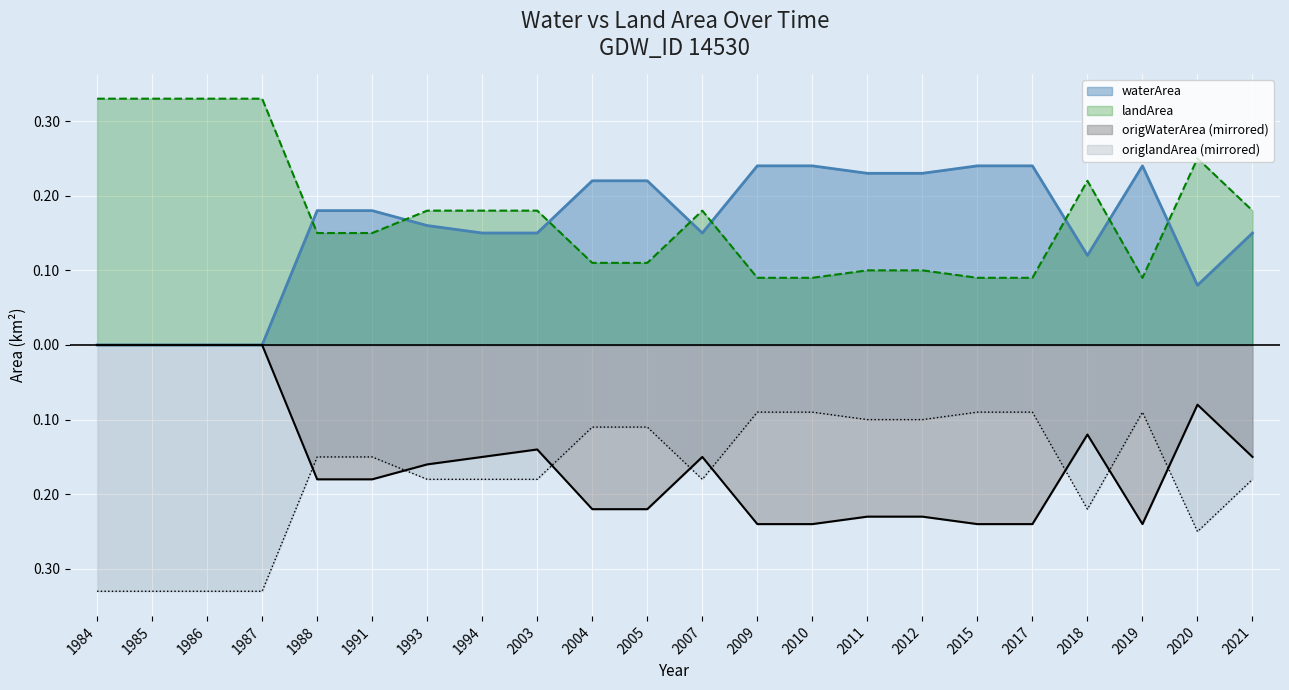

Which category has the highest value across all series?

1984